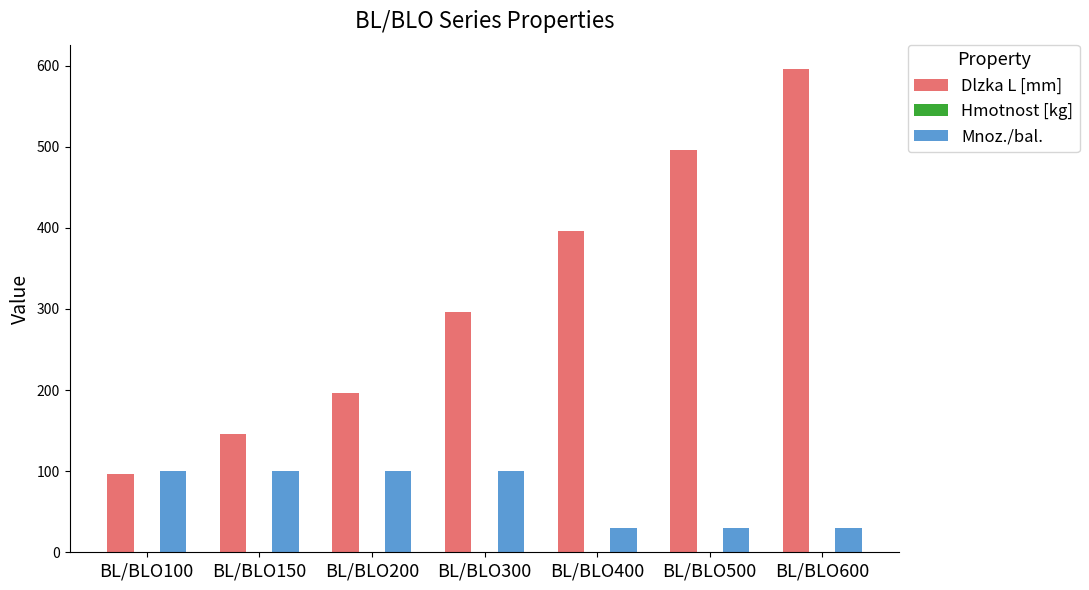

What is the sum of all Dlzka L [mm] values?

2222.0